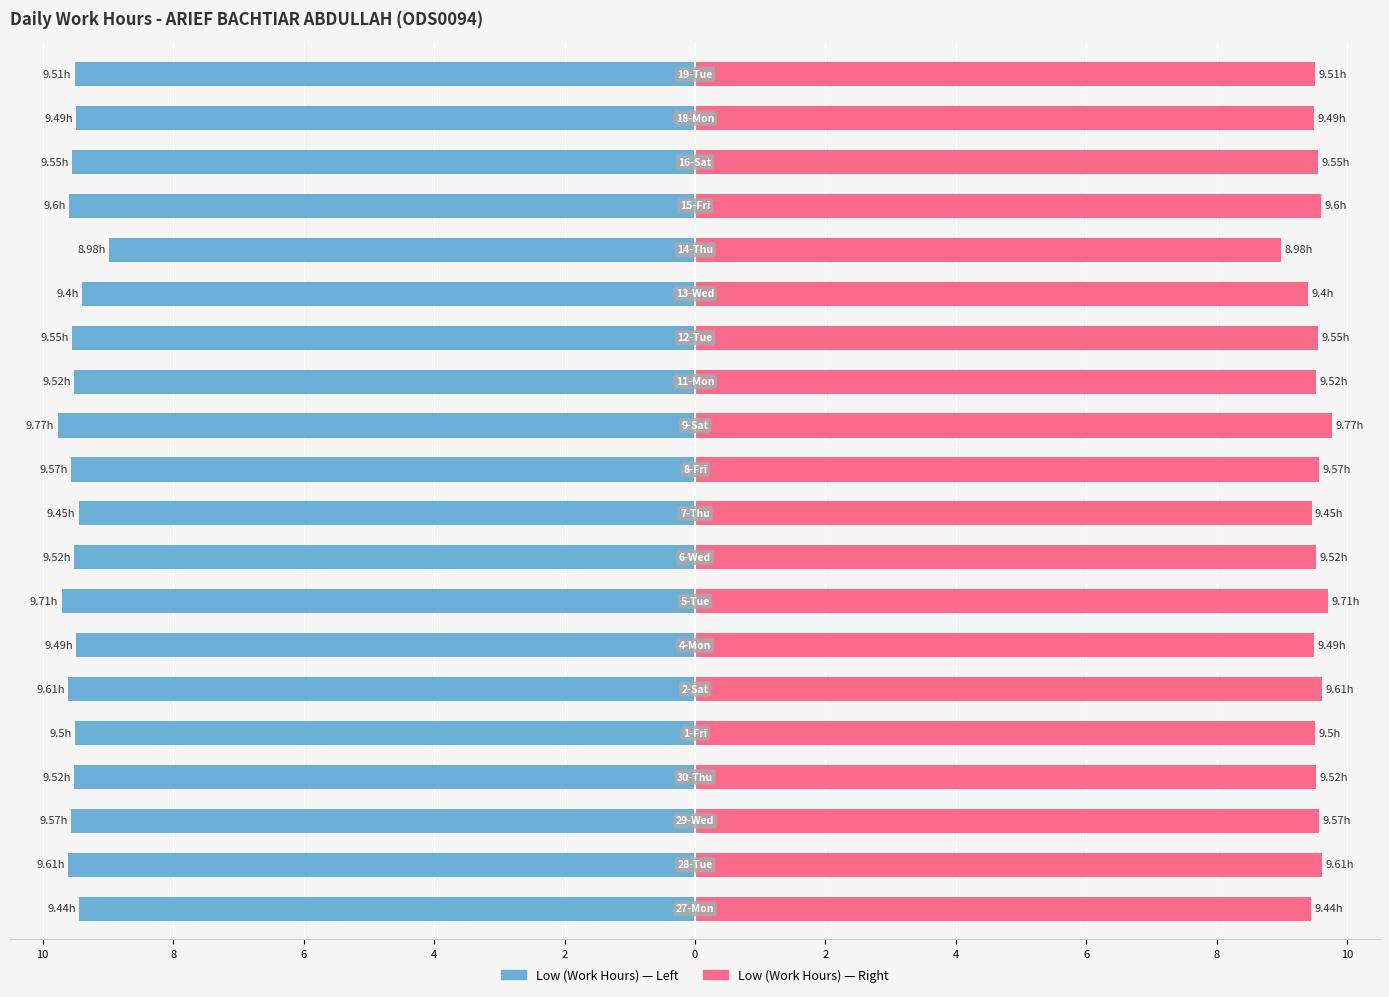

What is the difference between the maximum and minimum values in the Low (Work Hours) series?

0.8